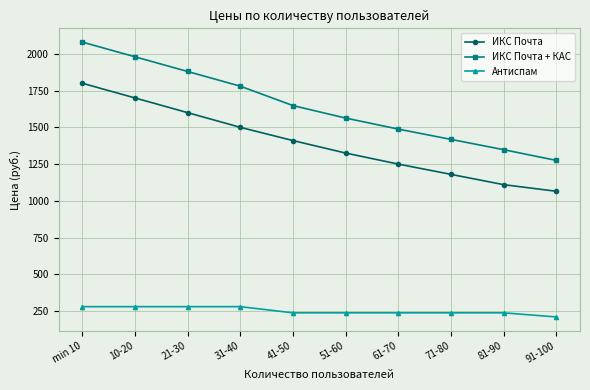

What is the minimum value for ИКС Почта + КАС?

1275